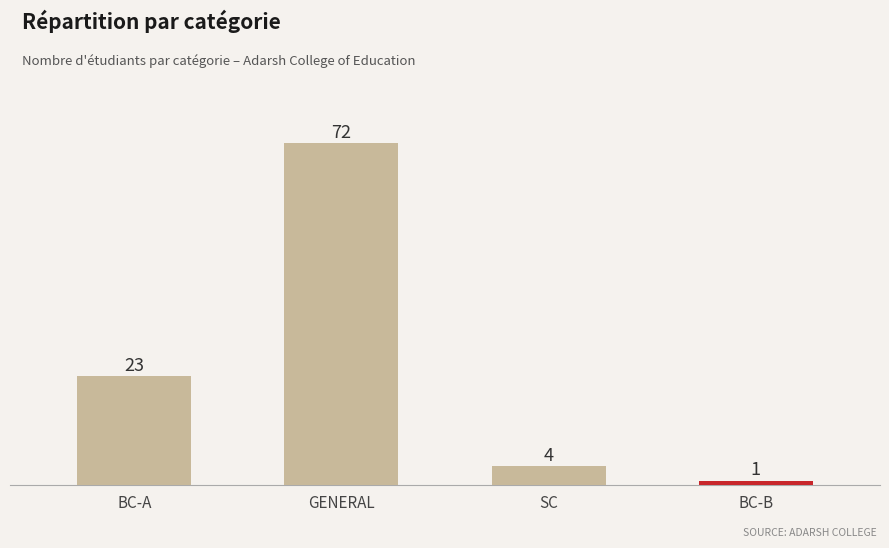

List the labels in order of value, largest first.

GENERAL, BC-A, SC, BC-B